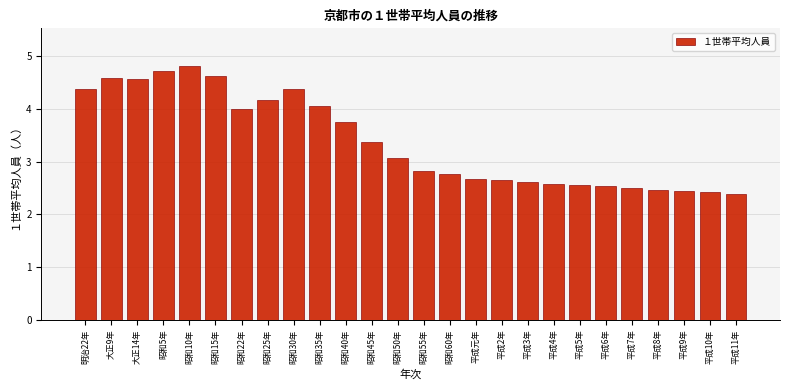

Reading left to right, transcribe all the data shown in this chart.

4.4	4.6	4.6	4.7	4.8	4.6	4.0	4.2	4.4	4.1	3.8	3.4	3.1	2.8	2.8	2.7	2.6	2.6	2.6	2.6	2.5	2.5	2.5	2.4	2.4	2.4